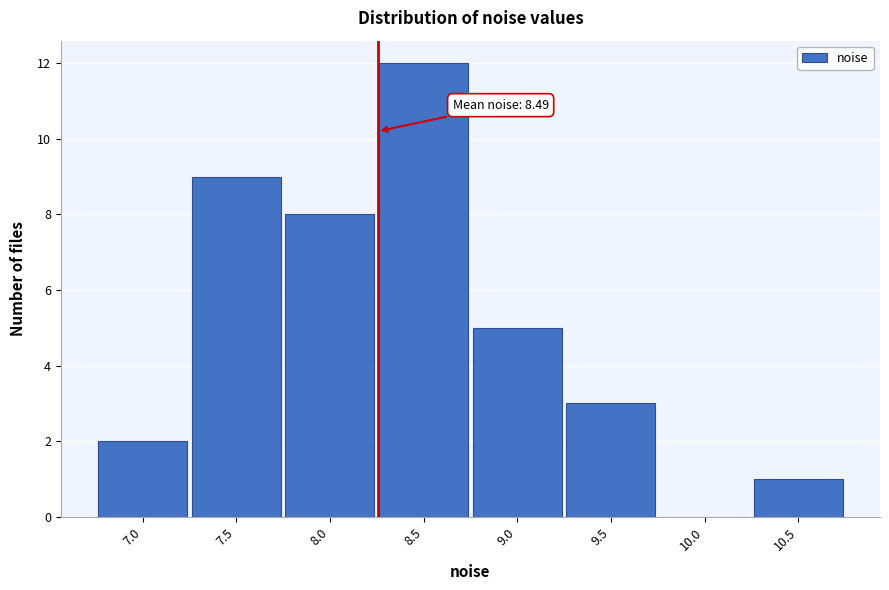

Reading right to left, transcribe all the data shown in this chart.

10.5=1	10.0=0	9.5=3	9.0=5	8.5=12	8.0=8	7.5=9	7.0=2